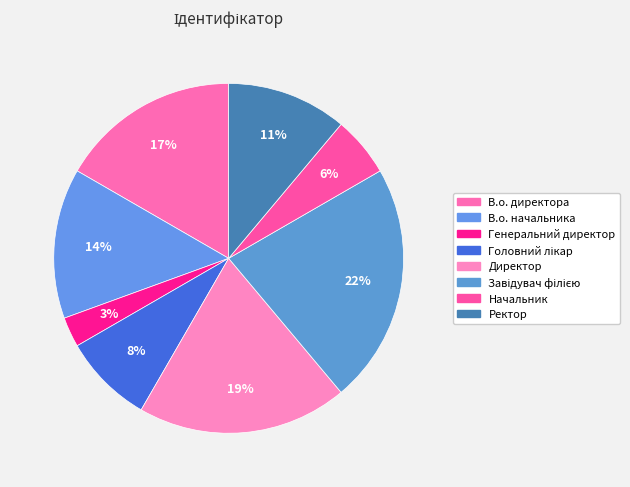

To the nearest percent, what is the difference between the largest and smallest slice percentages?

19%